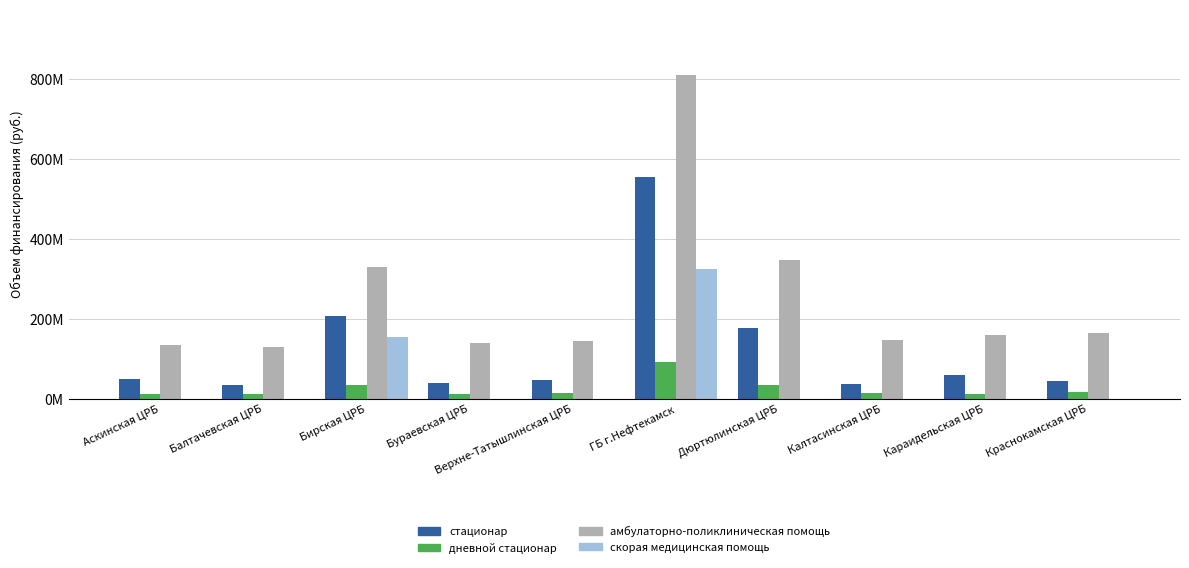

The дневной стационар series shows 8883514 at Балтачевская ЦРБ. True or false?

False